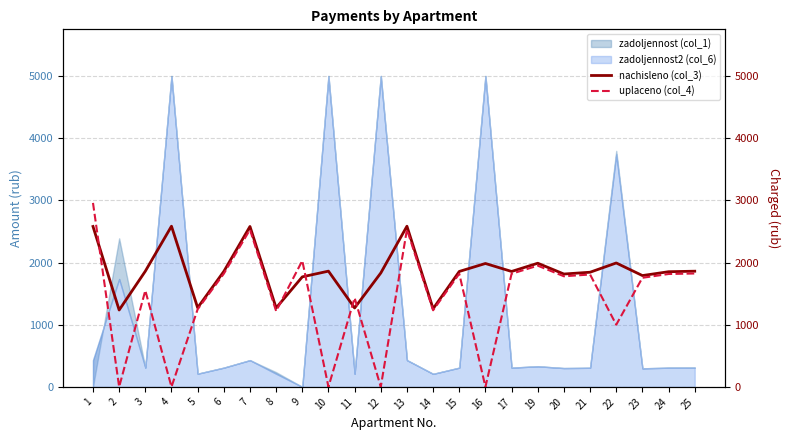

How many data points in nachisleno (col_3) are less than 1856?

11